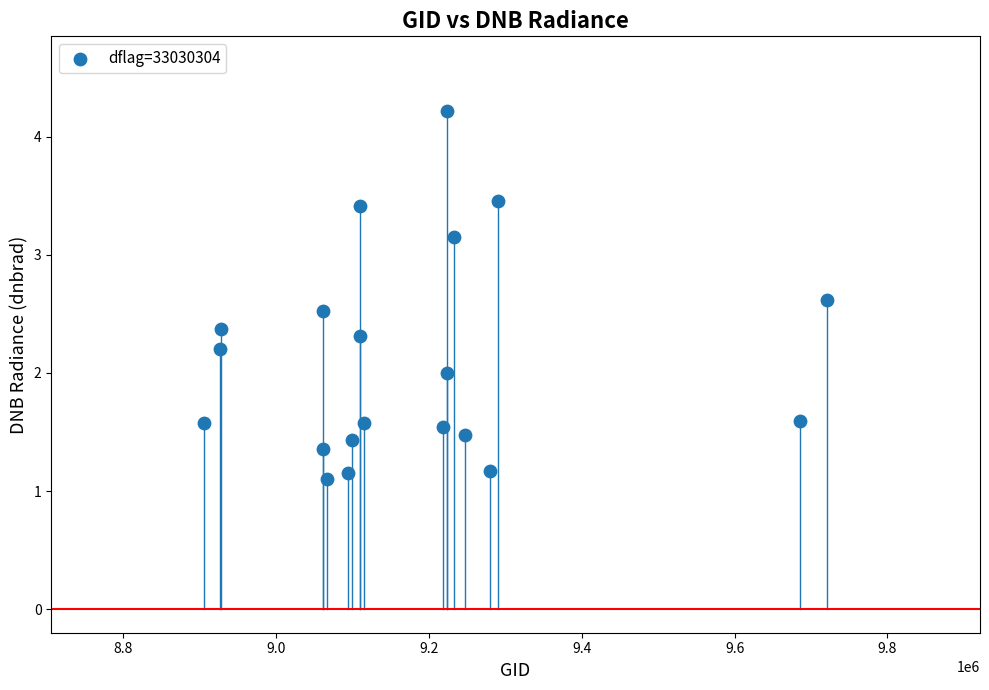

What is the range of Y values (max minus min)?

3.1